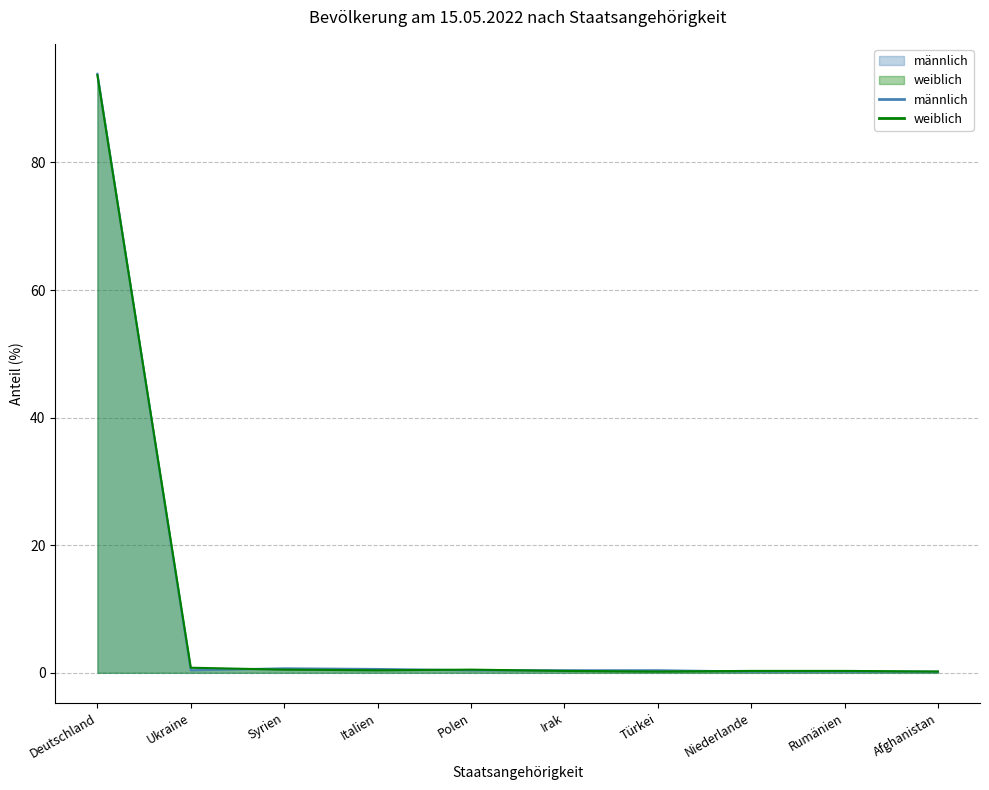

Rank the series by their maximum value, from lowest to highest.

weiblich, männlich